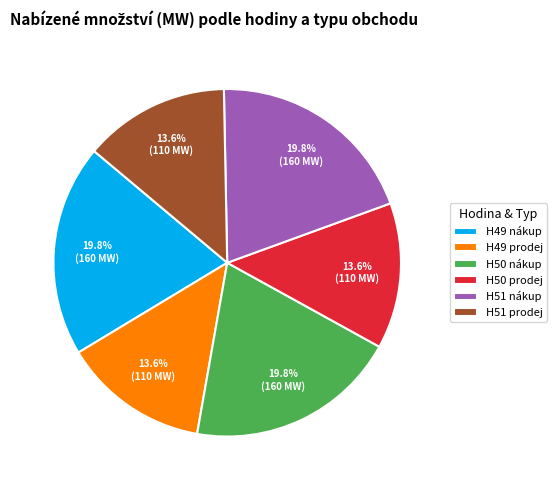

What is the ratio of the value at H51 nákup to the value at H50 nákup?

1.0